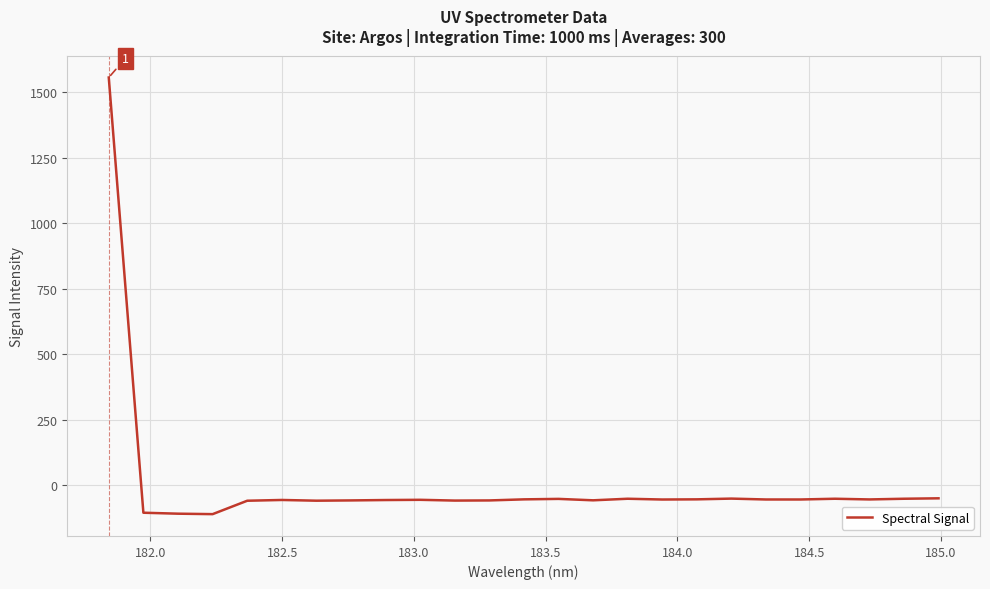

What is the difference between the maximum and minimum values?

1664.5